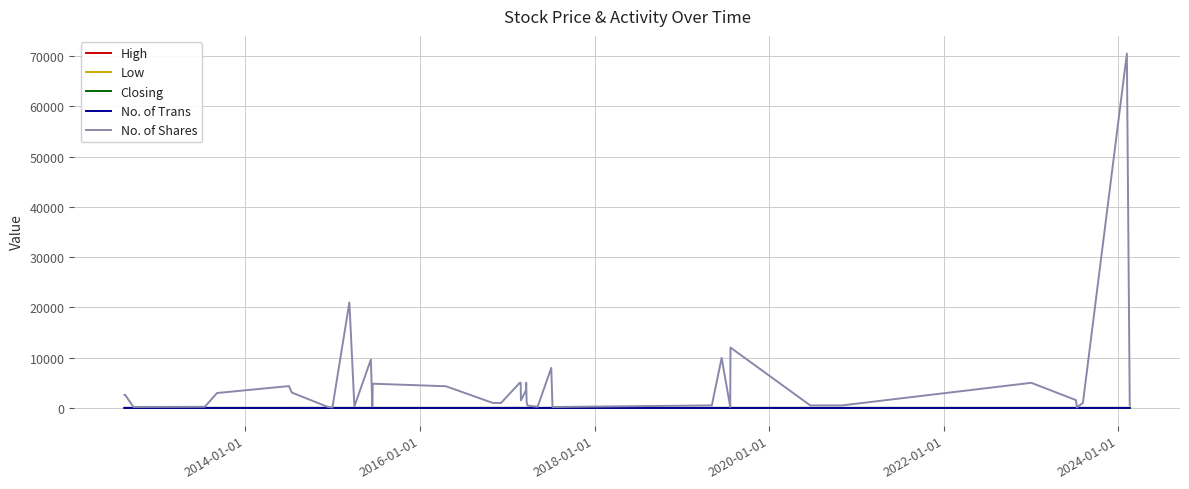

Does the chart have visible grid lines?

Yes